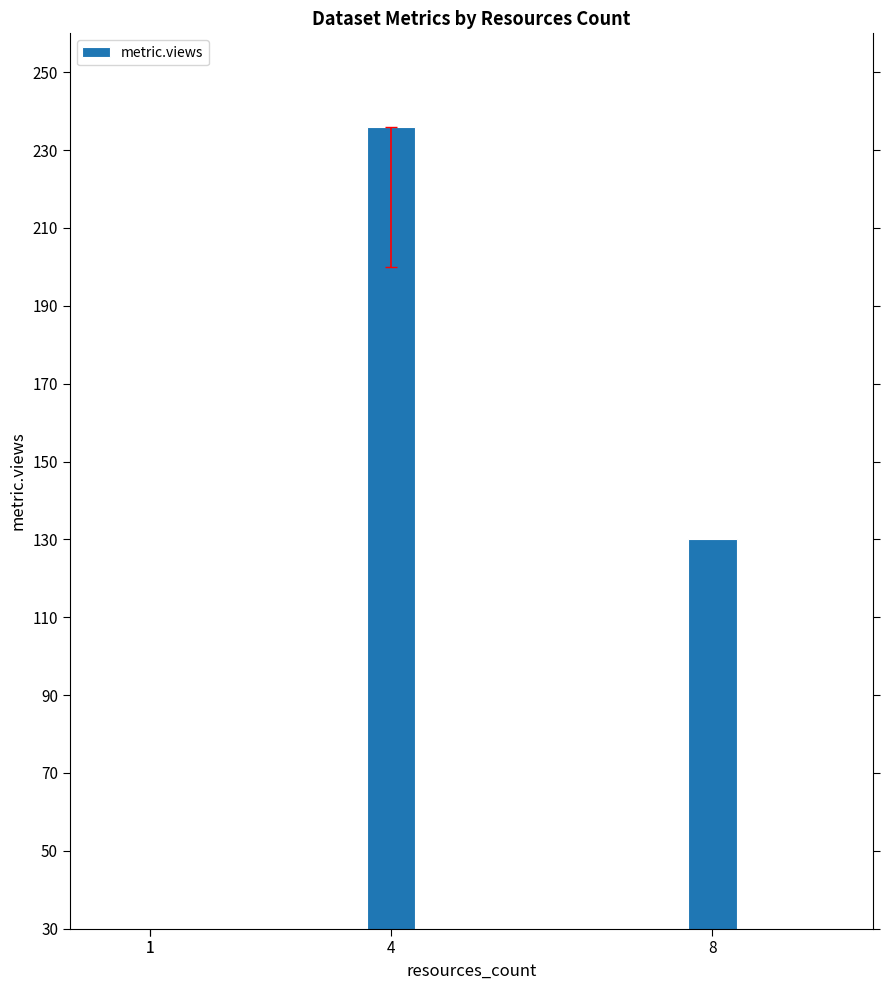

What is the sum of all values?

387